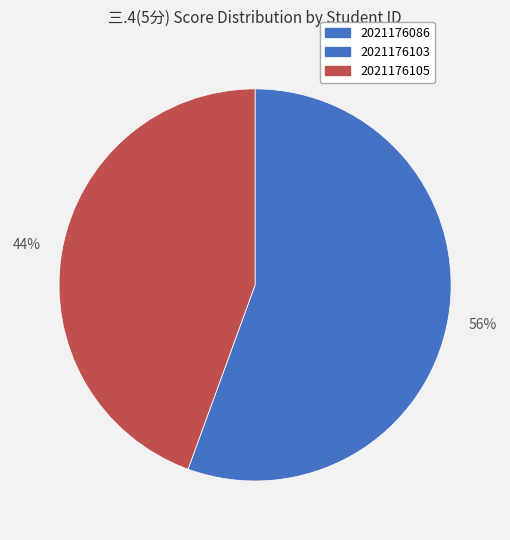

Which has a higher value, 2021176086 or 2021176103?

2021176086